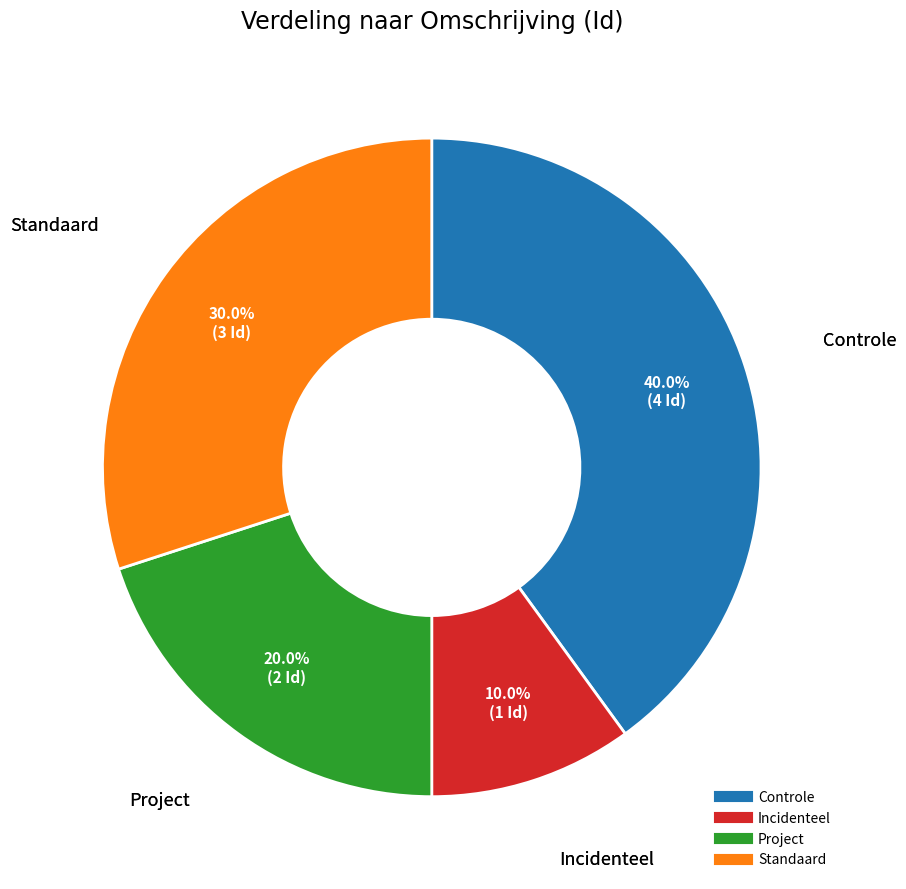

Which slice is the largest?

Controle